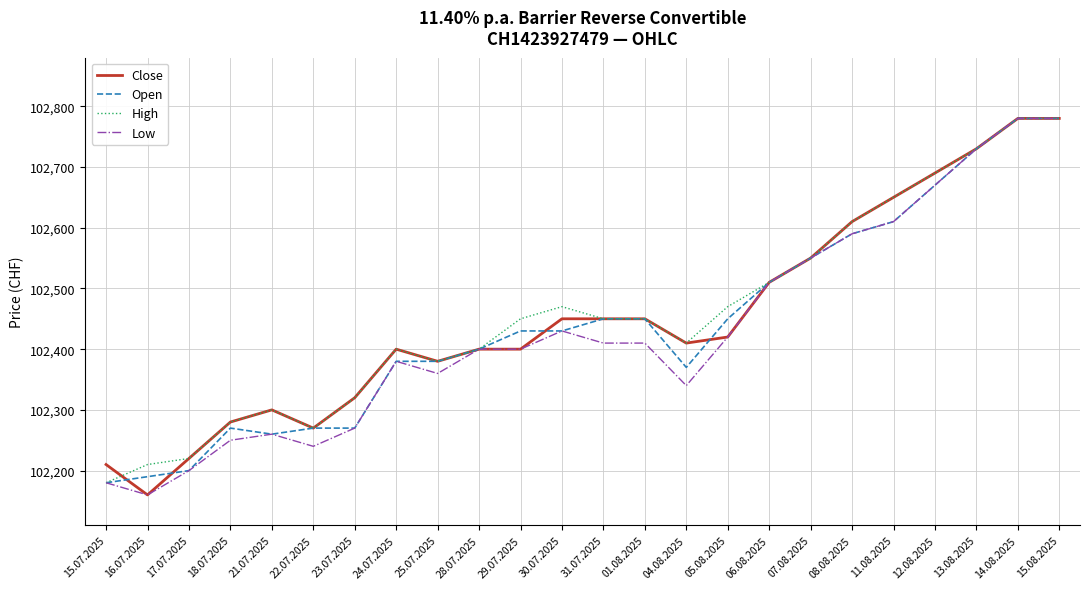

What is the total value across all series at 31.07.2025?

409760